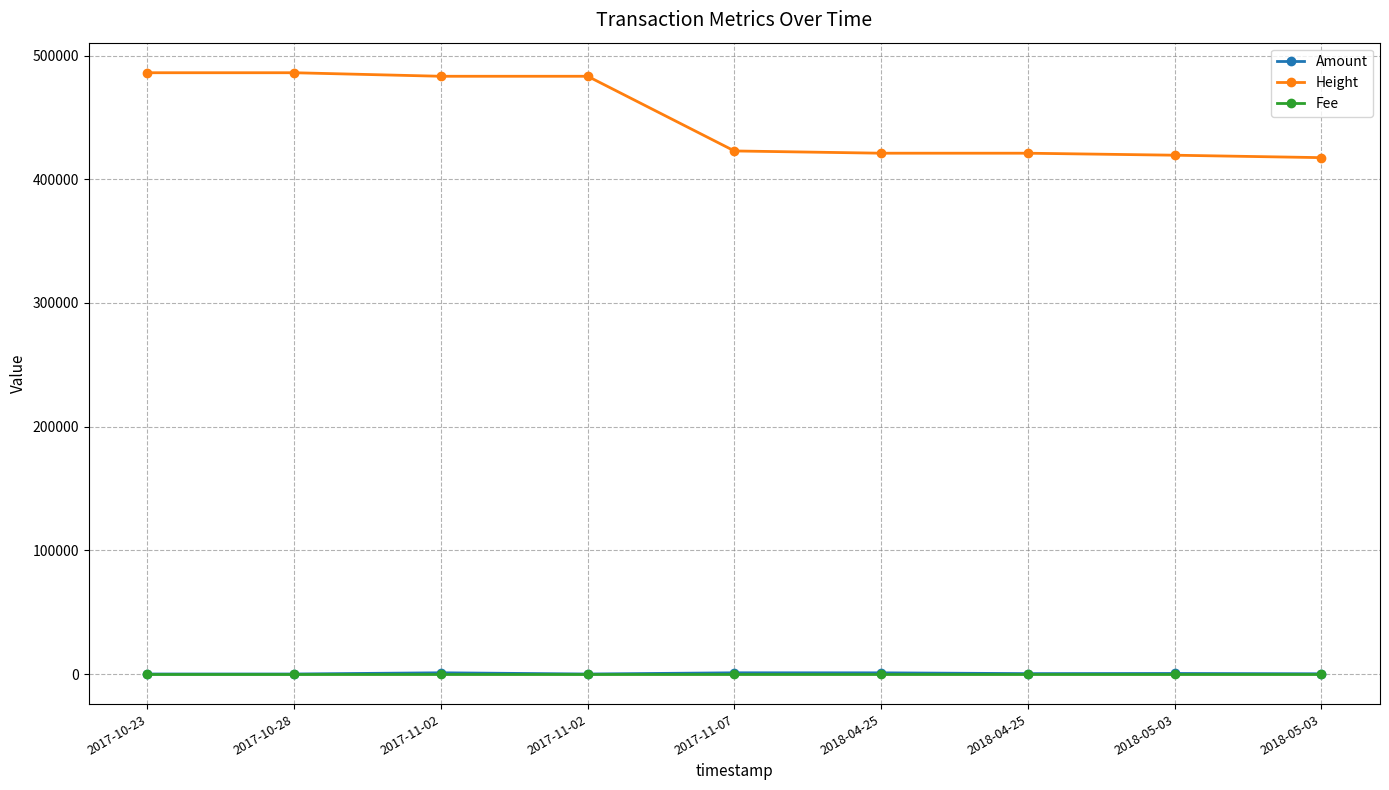

How many distinct data groups are displayed?

3